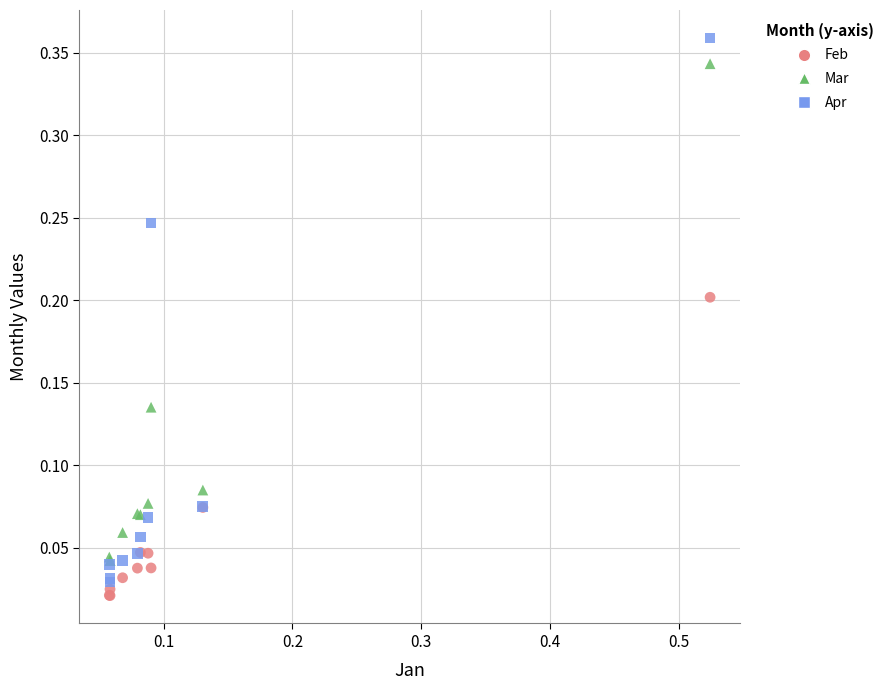

What are all the series names shown in the legend?

Feb, Mar, Apr